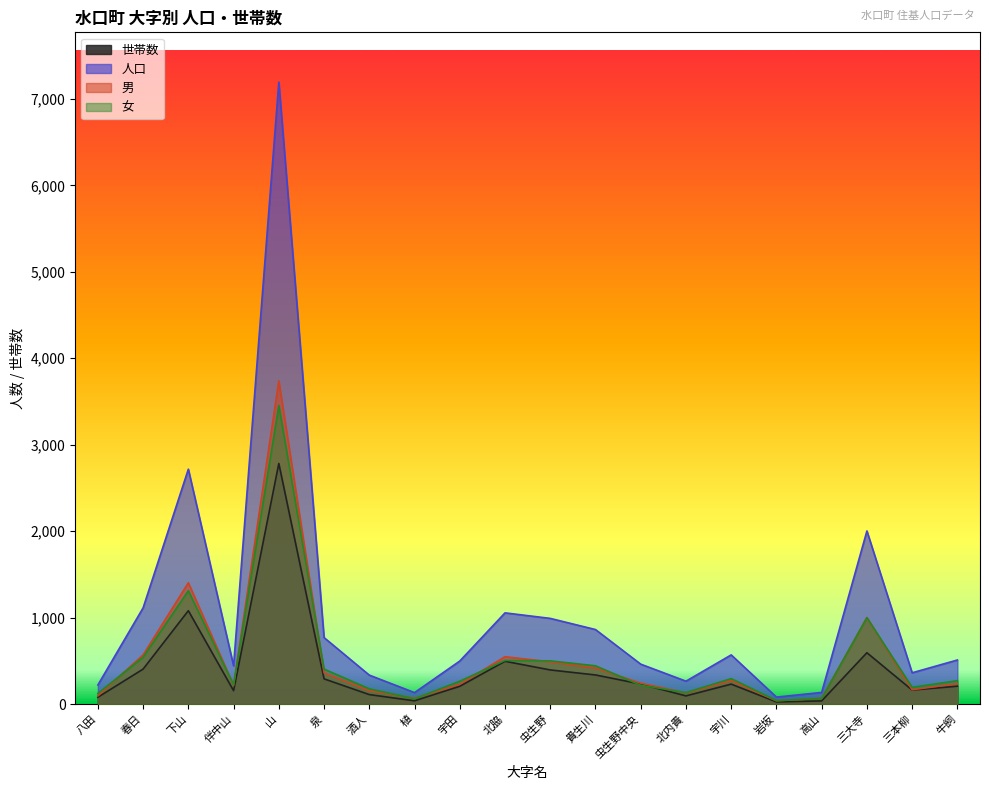

Which series has the largest total across all categories?

人口